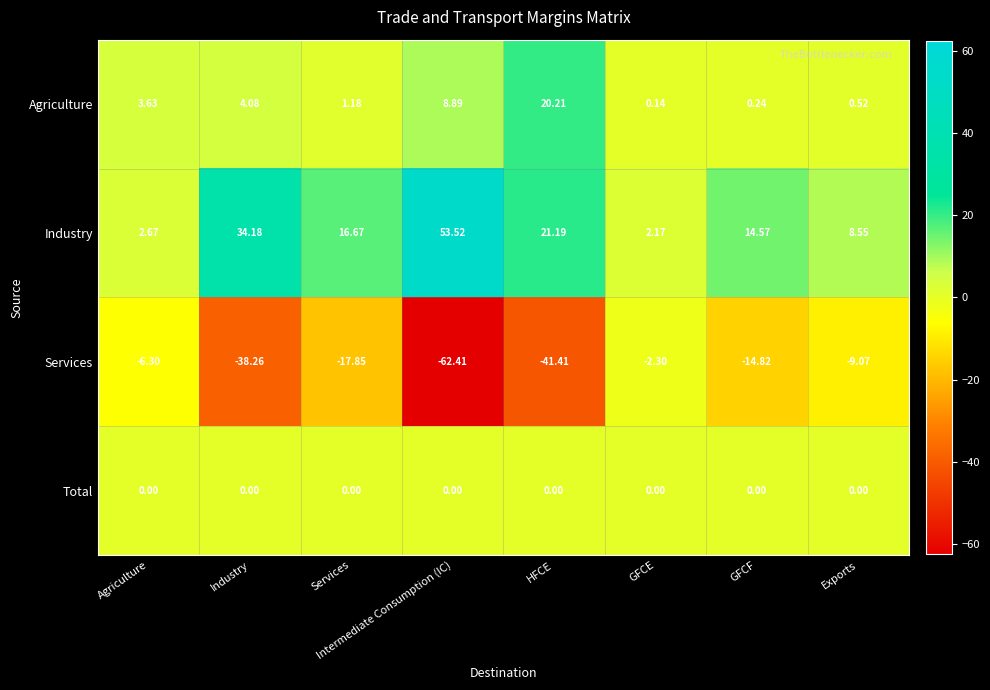

At which category does the chart reach its peak across all series?

Intermediate Consumption (IC)